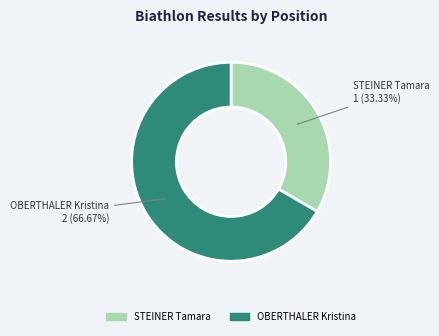

Is there any slice that represents more than half of the pie?

Yes